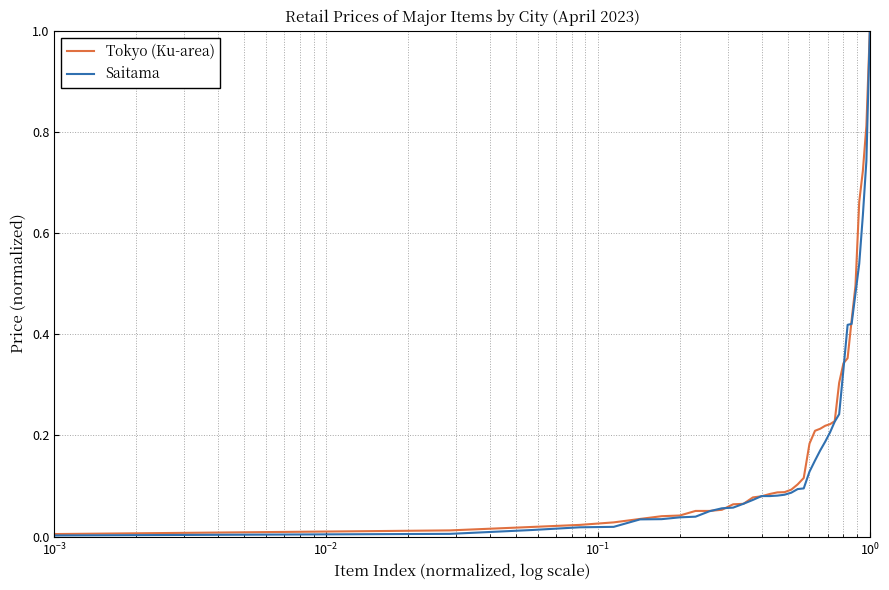

What is the greatest value displayed?

1.0